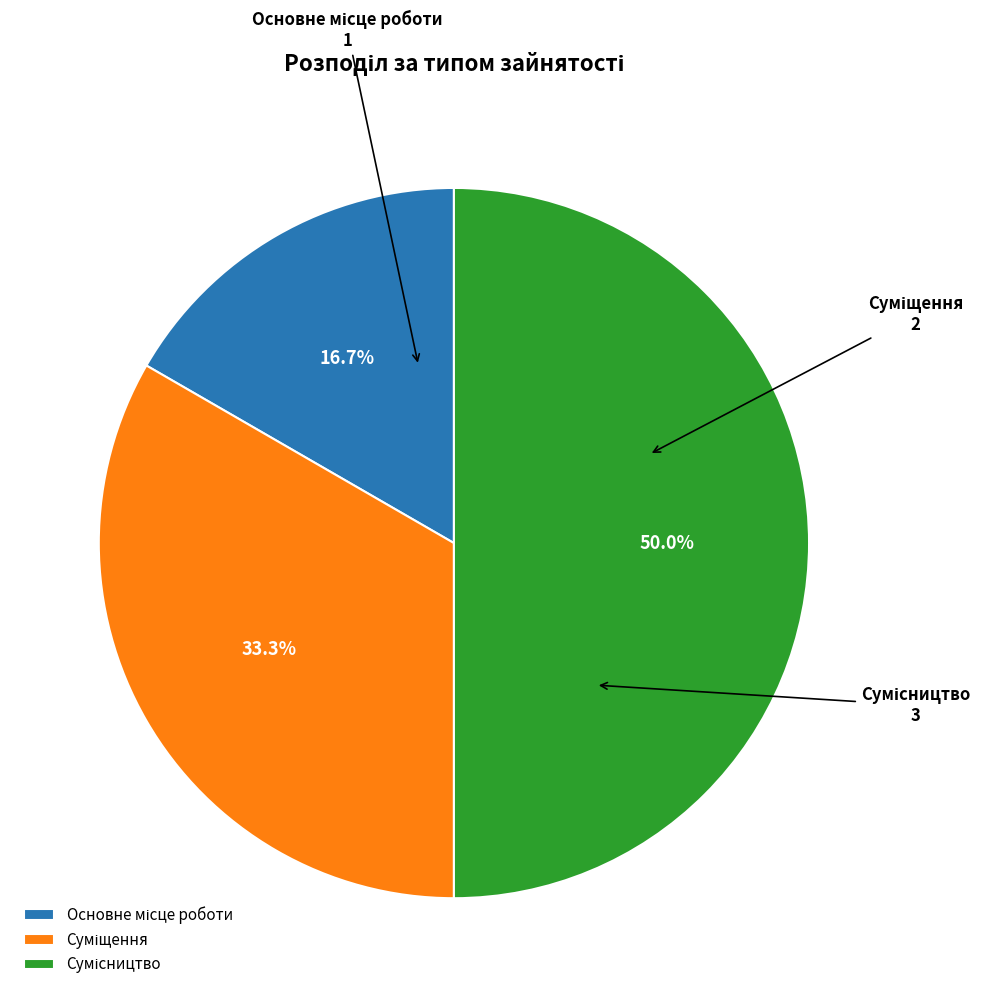

Is there a majority slice in this chart?

No